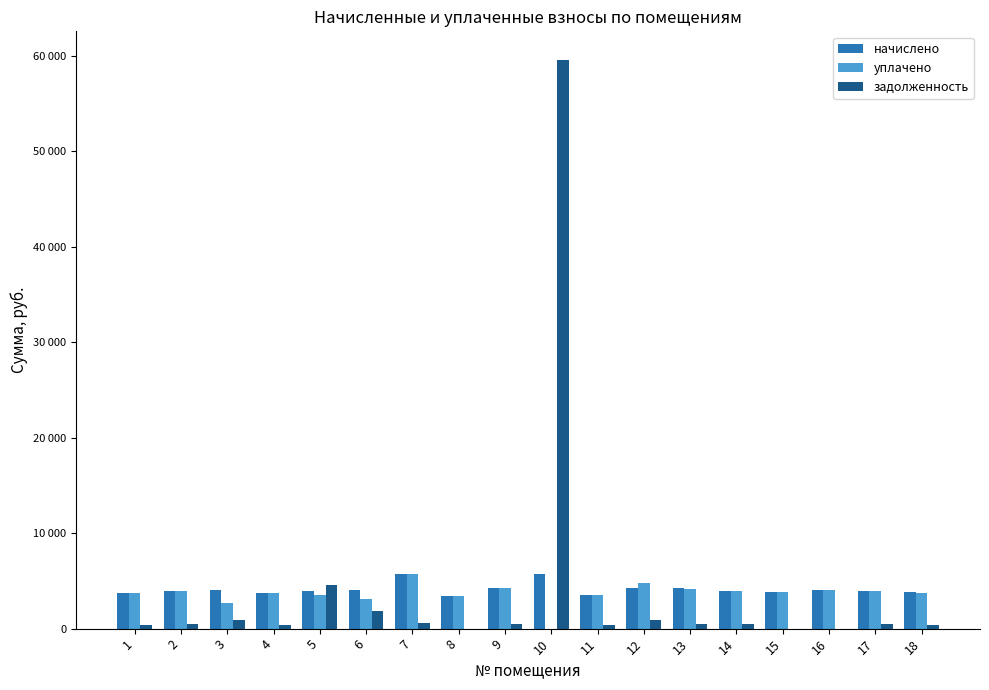

What are all the series names shown in the legend?

начислено, уплачено, задолженность